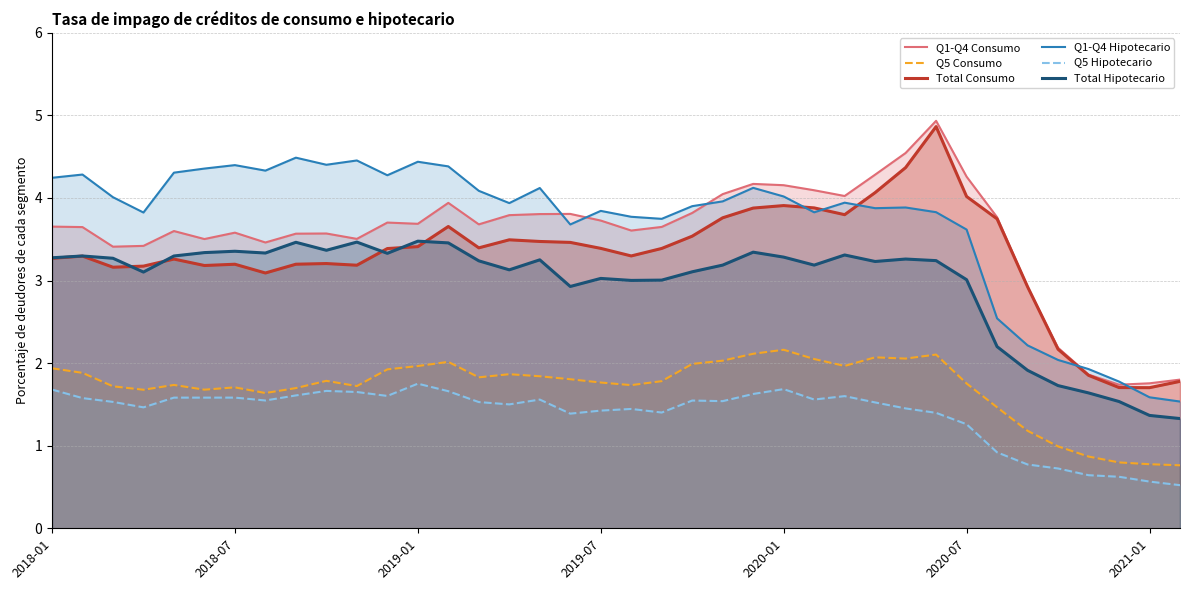

The value of Total Hipotecario at 17 is 0.8. True or false?

False